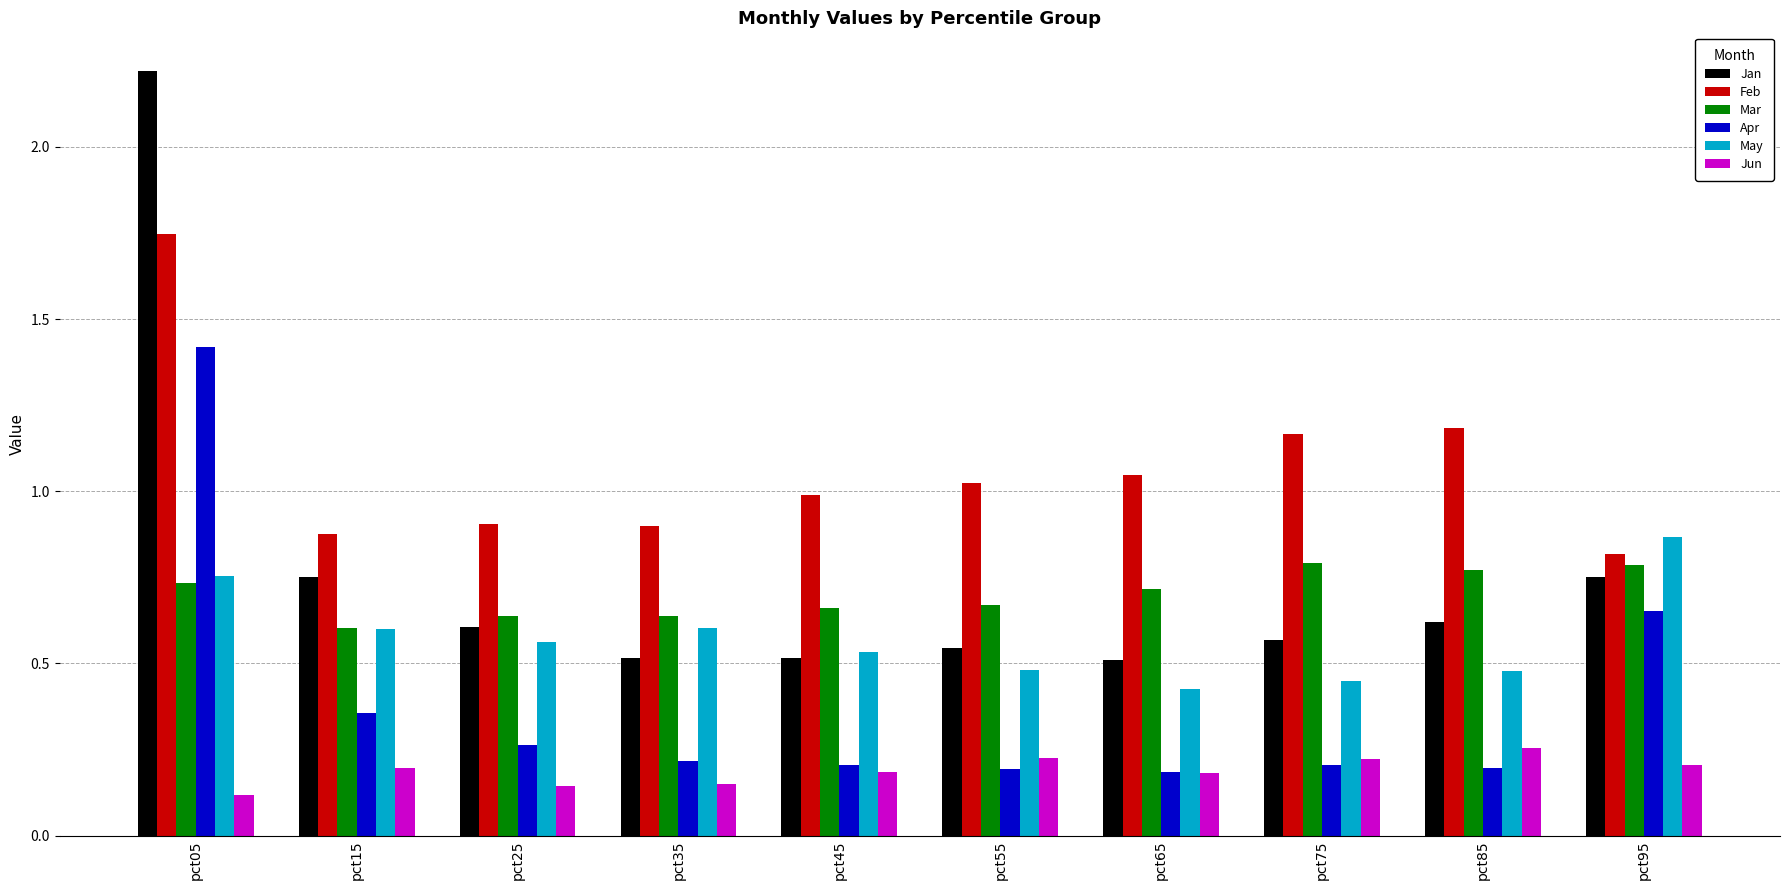

True or false: Apr has a value of 0.1 at pct25.

False